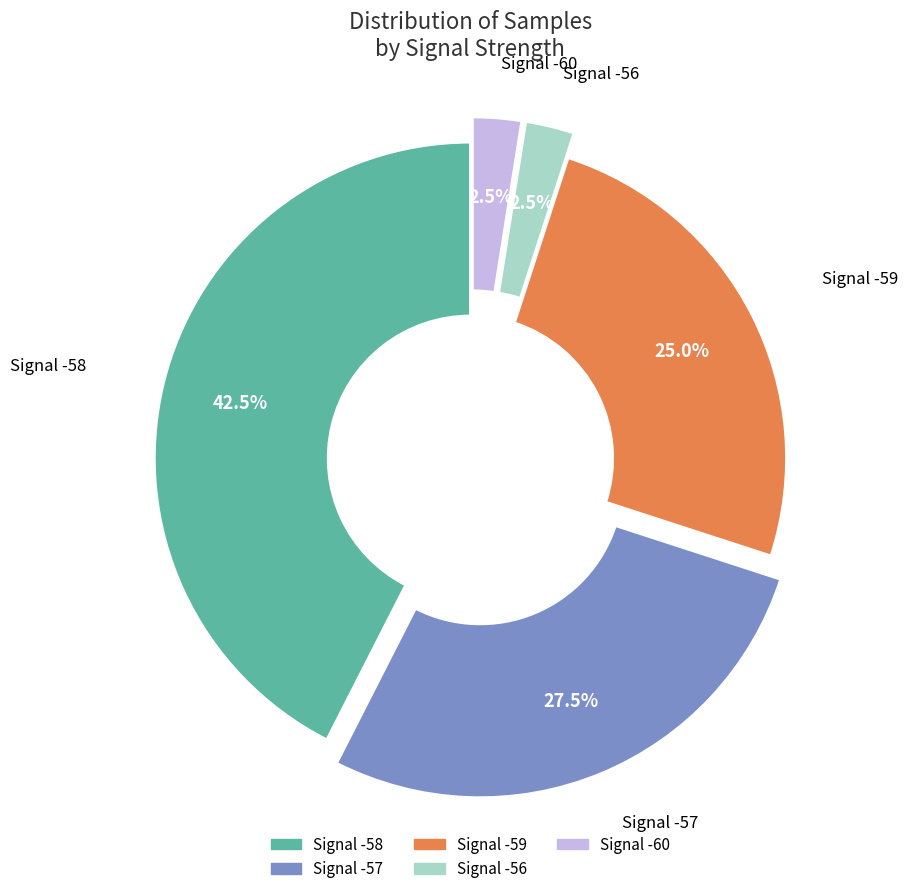

Does any single category account for the majority?

No